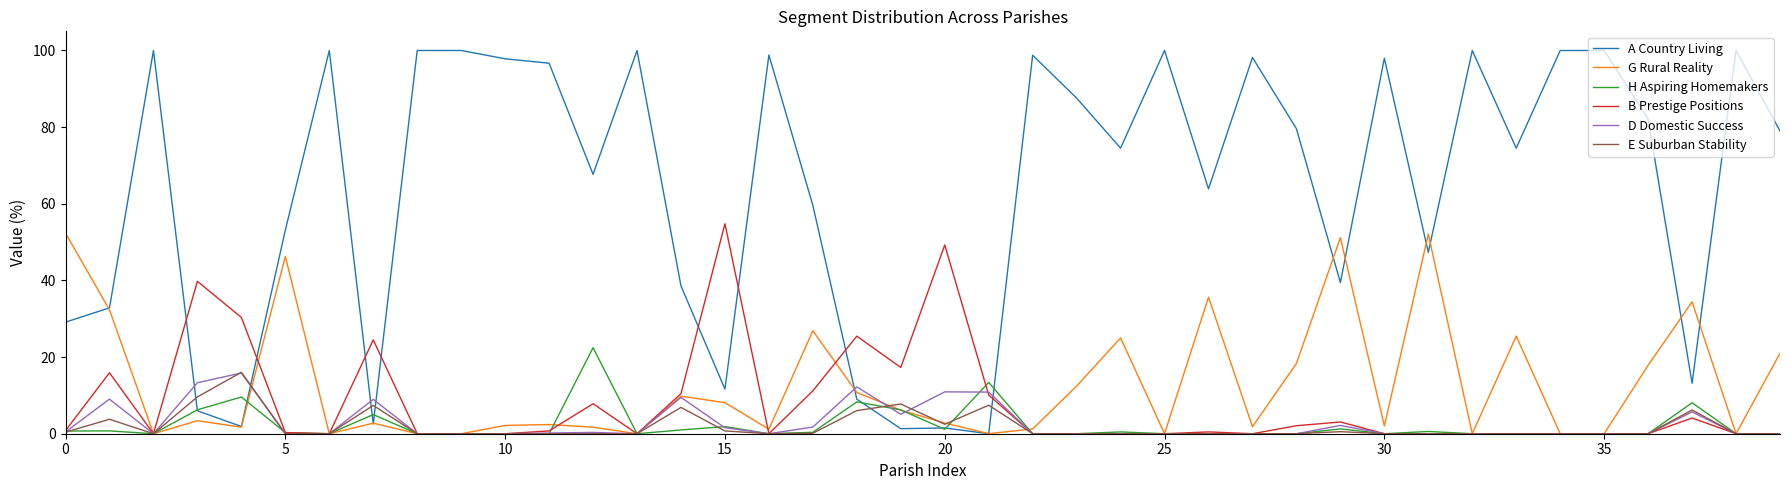

What is the greatest value displayed?

100.0